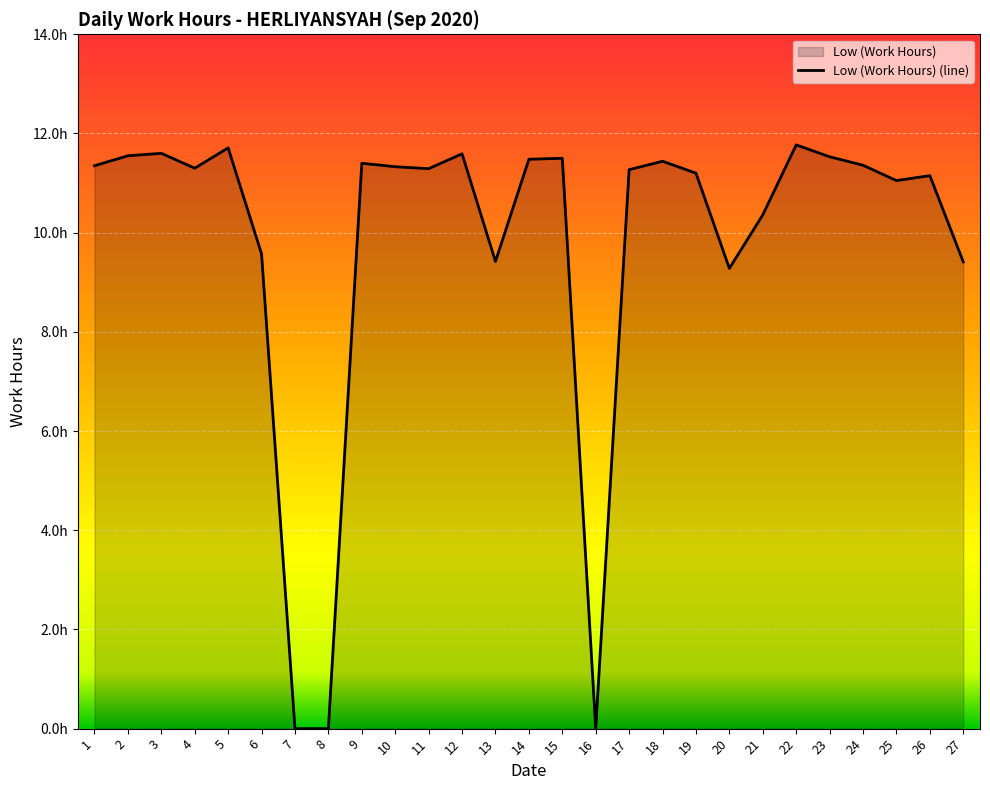

List the labels in order of value, smallest first.

7, 8, 16, 20, 27, 13, 6, 21, 25, 26, 19, 17, 11, 4, 10, 1, 24, 9, 18, 14, 15, 23, 2, 12, 3, 5, 22